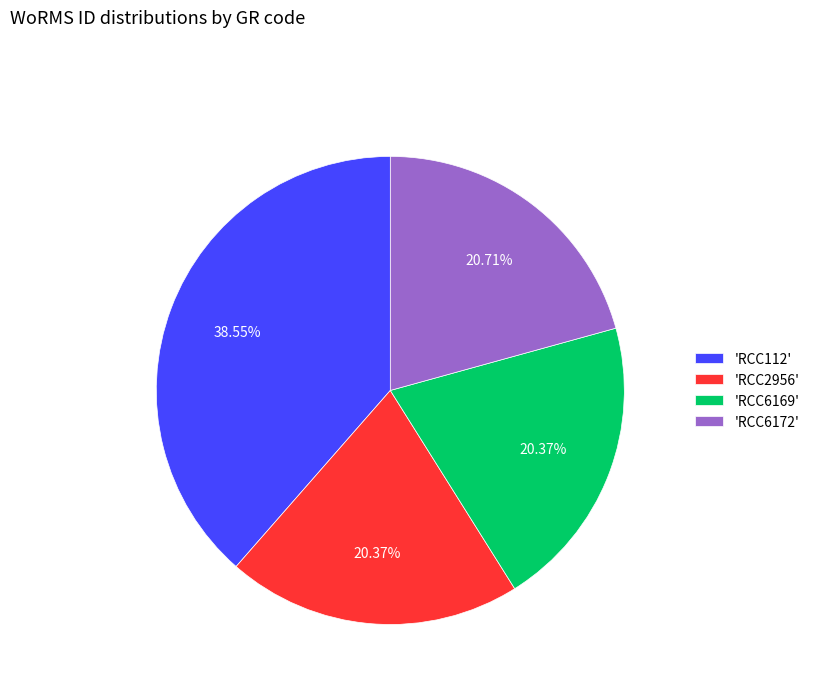

To the nearest percent, what is the difference between the largest and smallest slice percentages?

18%